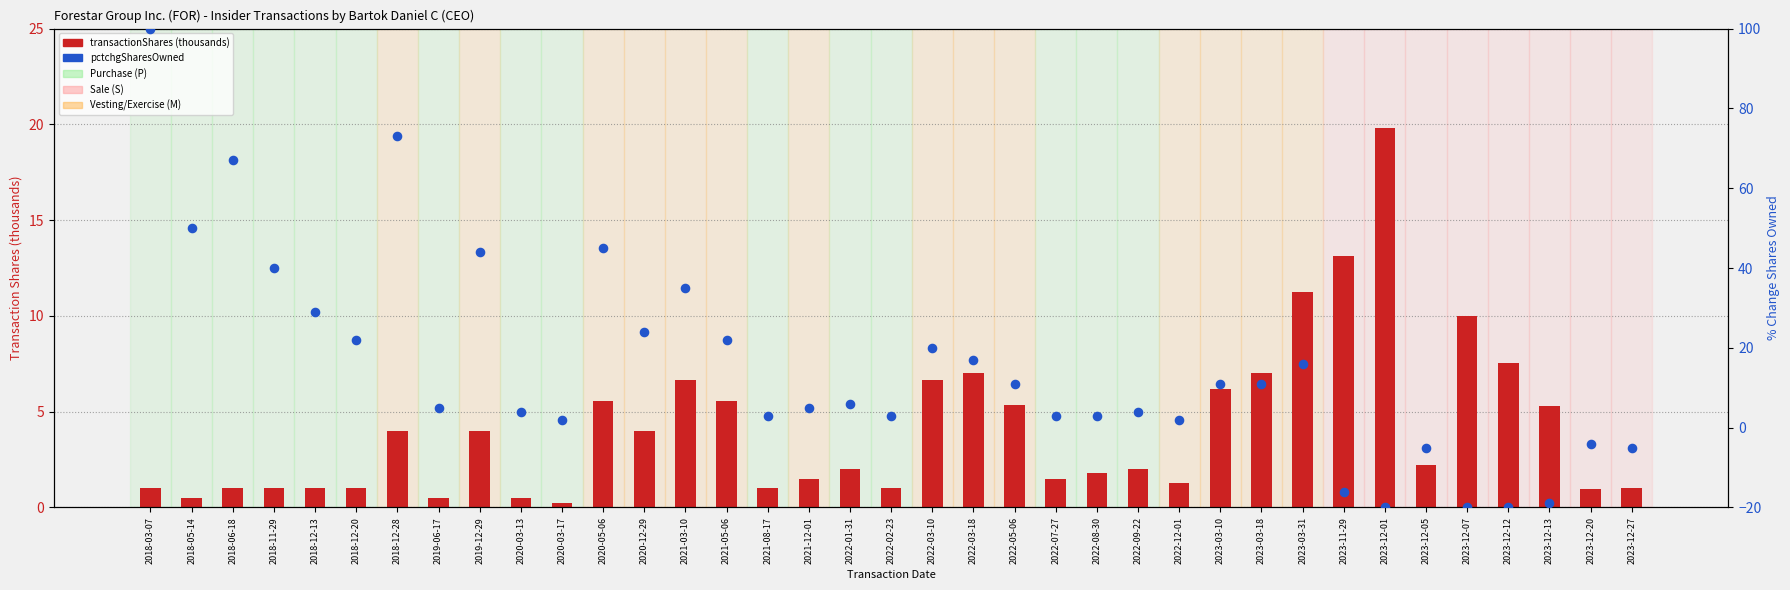

What are all the series names shown in the legend?

transactionShares (thousands), pctchgSharesOwned